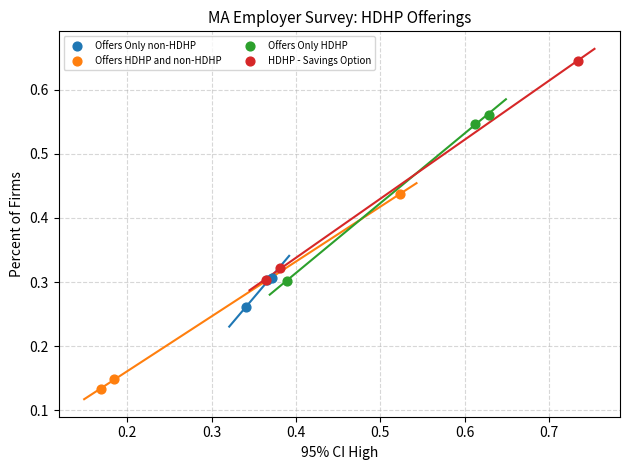

Which series has the largest Y range (max minus min)?

HDHP - Savings Option